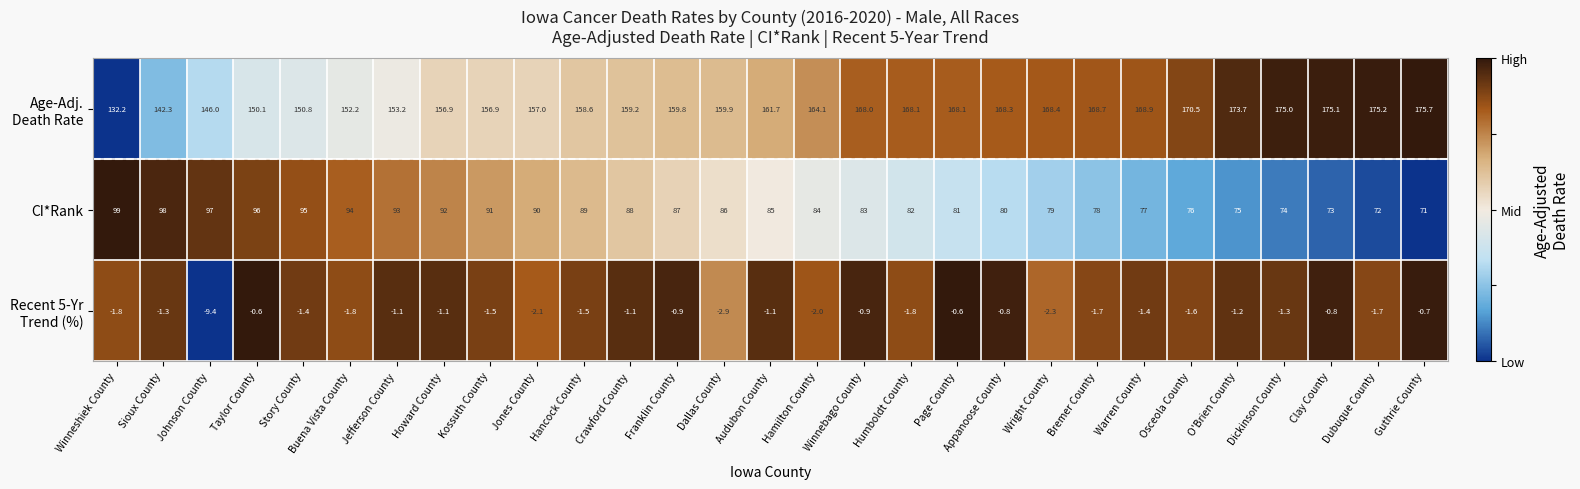

The CI*Rank series shows 25.7 at Bremer County. True or false?

False